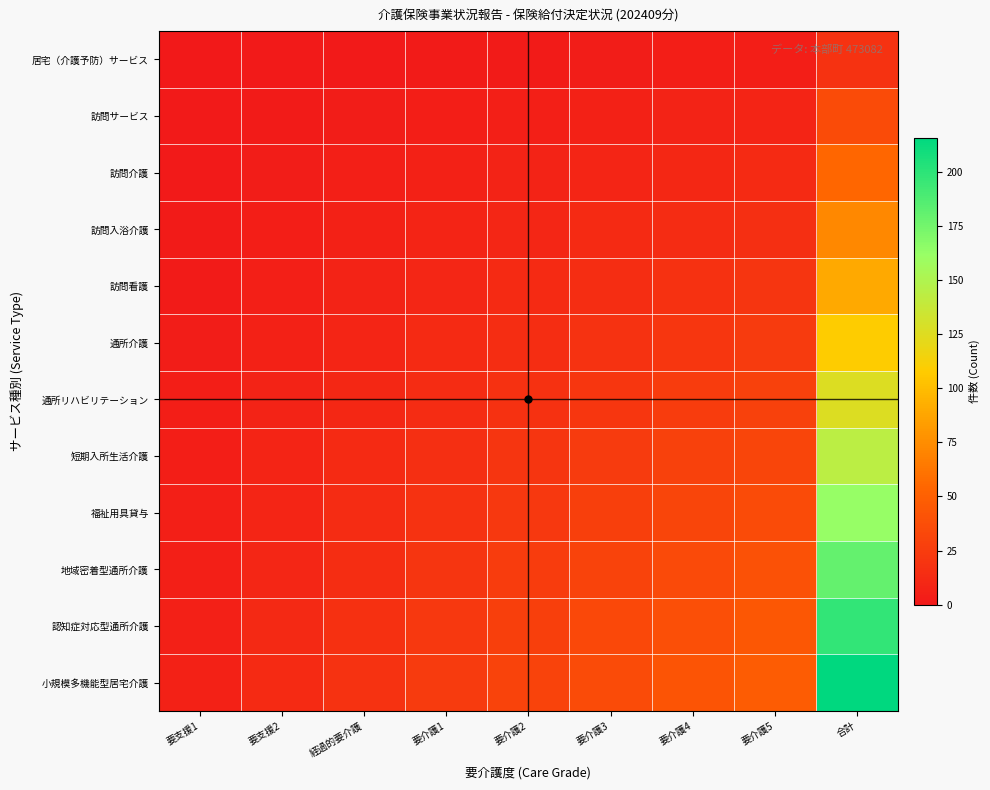

Reading left to right, what are all the values shown in this chart?

居宅（介護予防）サービス: 要支援1=0.5	要支援2=1.0	経過的要介護=1.5	要介護1=2.0	要介護2=2.5	要介護3=3.0	要介護4=3.5	要介護5=4.0	合計=18.0
訪問サービス: 要支援1=1.0	要支援2=2.0	経過的要介護=3.0	要介護1=4.0	要介護2=5.0	要介護3=6.0	要介護4=7.0	要介護5=8.0	合計=36.0
訪問介護: 要支援1=1.5	要支援2=3.0	経過的要介護=4.5	要介護1=6.0	要介護2=7.5	要介護3=9.0	要介護4=10.5	要介護5=12.0	合計=54.0
訪問入浴介護: 要支援1=2.0	要支援2=4.0	経過的要介護=6.0	要介護1=8.0	要介護2=10.0	要介護3=12.0	要介護4=14.0	要介護5=16.0	合計=72.0
訪問看護: 要支援1=2.5	要支援2=5.0	経過的要介護=7.5	要介護1=10.0	要介護2=12.5	要介護3=15.0	要介護4=17.5	要介護5=20.0	合計=90.0
通所介護: 要支援1=3.0	要支援2=6.0	経過的要介護=9.0	要介護1=12.0	要介護2=15.0	要介護3=18.0	要介護4=21.0	要介護5=24.0	合計=108.0
通所リハビリテーション: 要支援1=3.5	要支援2=7.0	経過的要介護=10.5	要介護1=14.0	要介護2=17.5	要介護3=21.0	要介護4=24.5	要介護5=28.0	合計=126.0
短期入所生活介護: 要支援1=4.0	要支援2=8.0	経過的要介護=12.0	要介護1=16.0	要介護2=20.0	要介護3=24.0	要介護4=28.0	要介護5=32.0	合計=144.0
福祉用具貸与: 要支援1=4.5	要支援2=9.0	経過的要介護=13.5	要介護1=18.0	要介護2=22.5	要介護3=27.0	要介護4=31.5	要介護5=36.0	合計=162.0
地域密着型通所介護: 要支援1=5.0	要支援2=10.0	経過的要介護=15.0	要介護1=20.0	要介護2=25.0	要介護3=30.0	要介護4=35.0	要介護5=40.0	合計=180.0
認知症対応型通所介護: 要支援1=5.5	要支援2=11.0	経過的要介護=16.5	要介護1=22.0	要介護2=27.5	要介護3=33.0	要介護4=38.5	要介護5=44.0	合計=198.0
小規模多機能型居宅介護: 要支援1=6.0	要支援2=12.0	経過的要介護=18.0	要介護1=24.0	要介護2=30.0	要介護3=36.0	要介護4=42.0	要介護5=48.0	合計=216.0